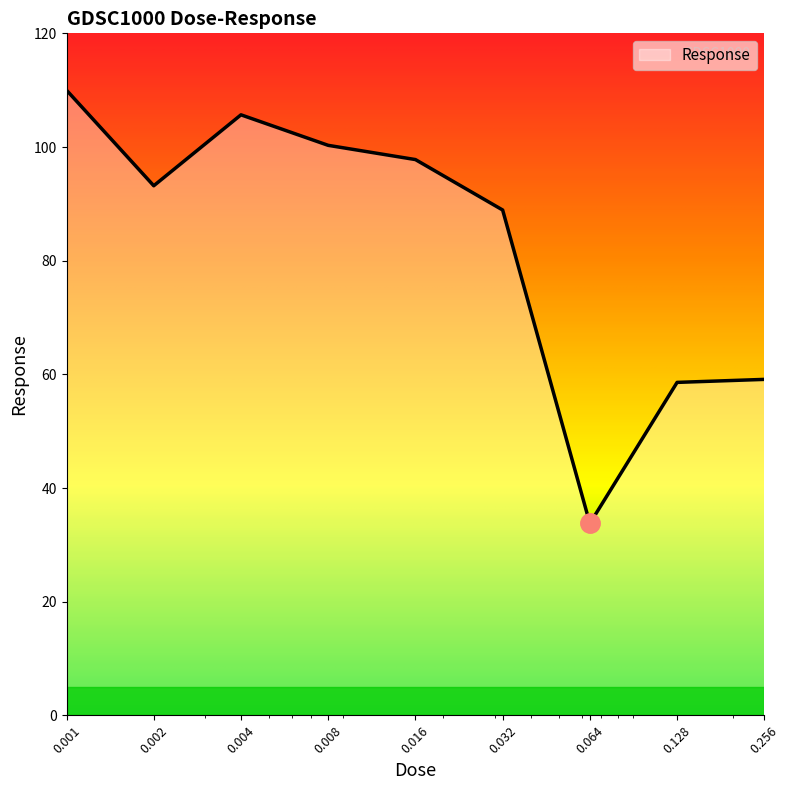

What is the smallest value displayed?

33.8